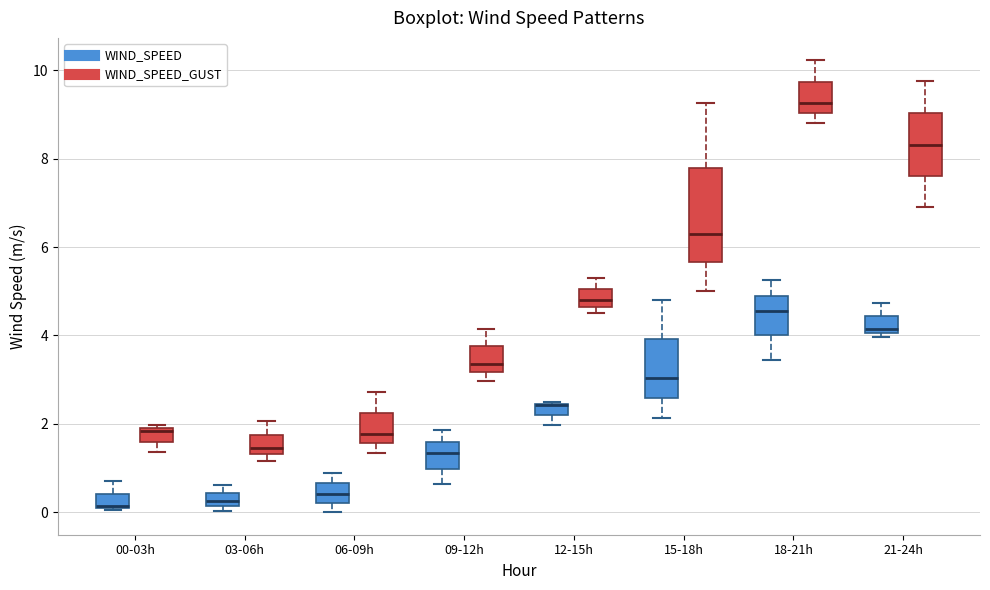

Where is the upper edge of the box for 12-15h (WIND_SPEED_GUST) on the y-axis? The values are not printed on the chart, so give them approximately, as read against the axis.

5.0